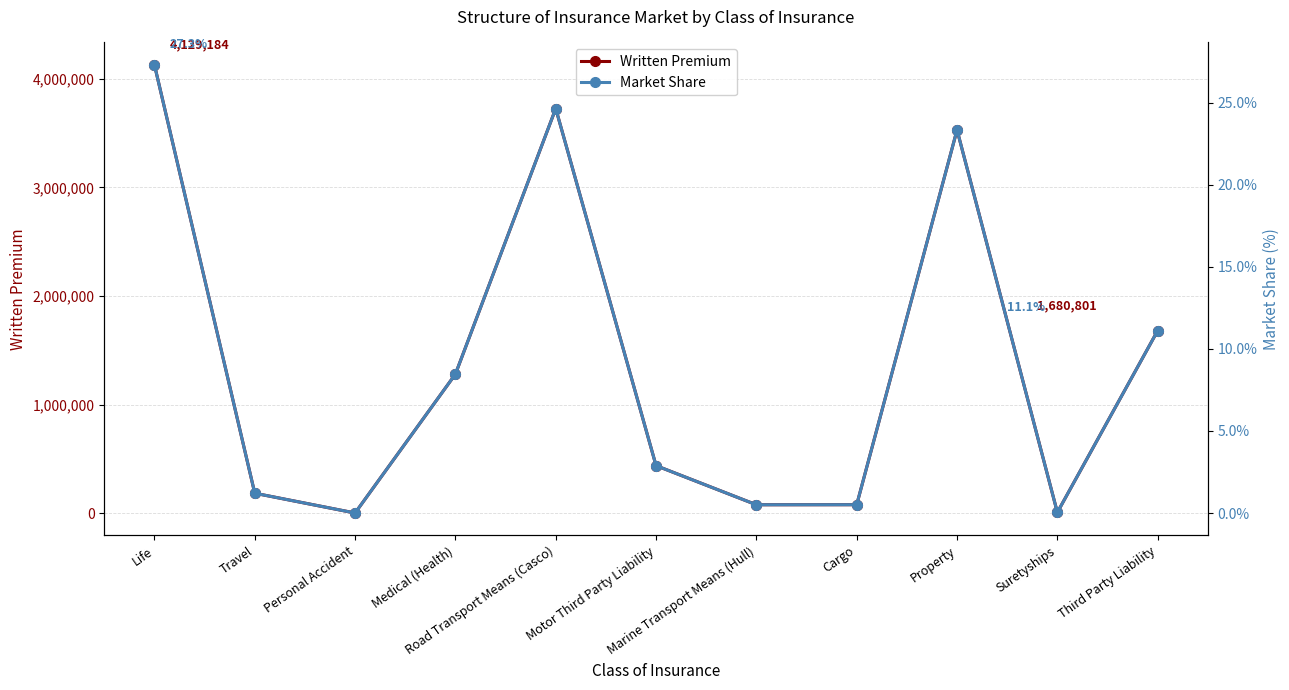

What is the difference between the second highest and second lowest values in the Written Premium series?

3720263.8